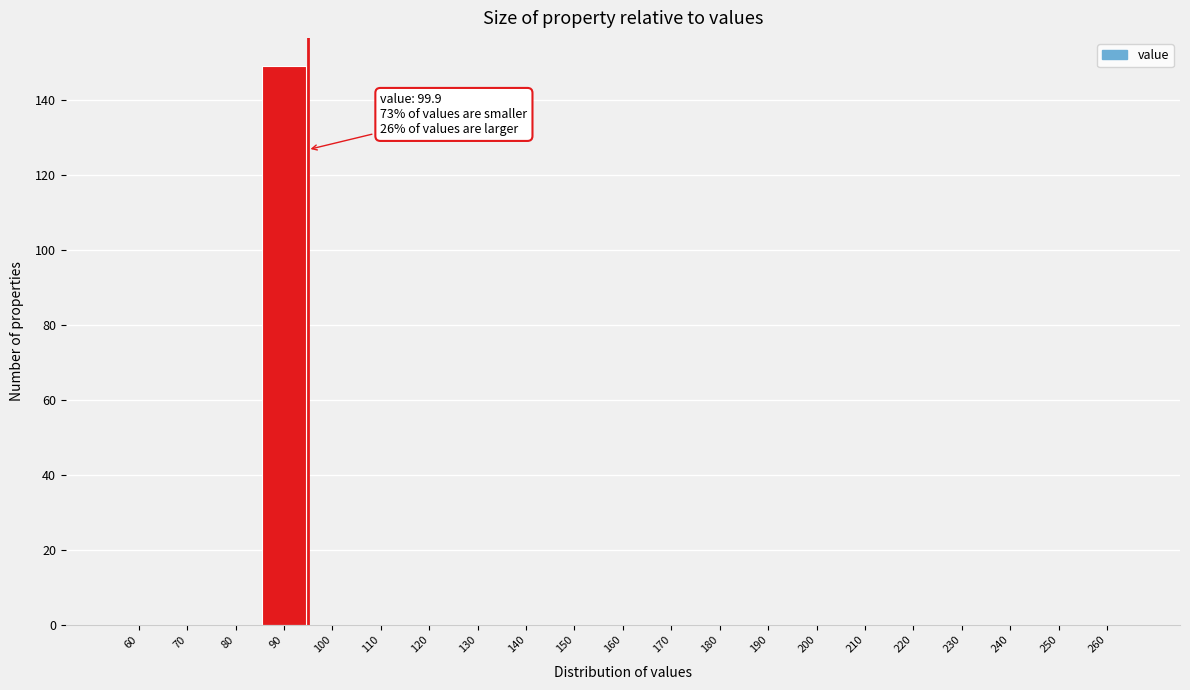

Reading left to right, extract all data points from this chart.

60=0	70=0	80=0	90=149	100=0	110=0	120=0	130=0	140=0	150=0	160=0	170=0	180=0	190=0	200=0	210=0	220=0	230=0	240=0	250=0	260=0